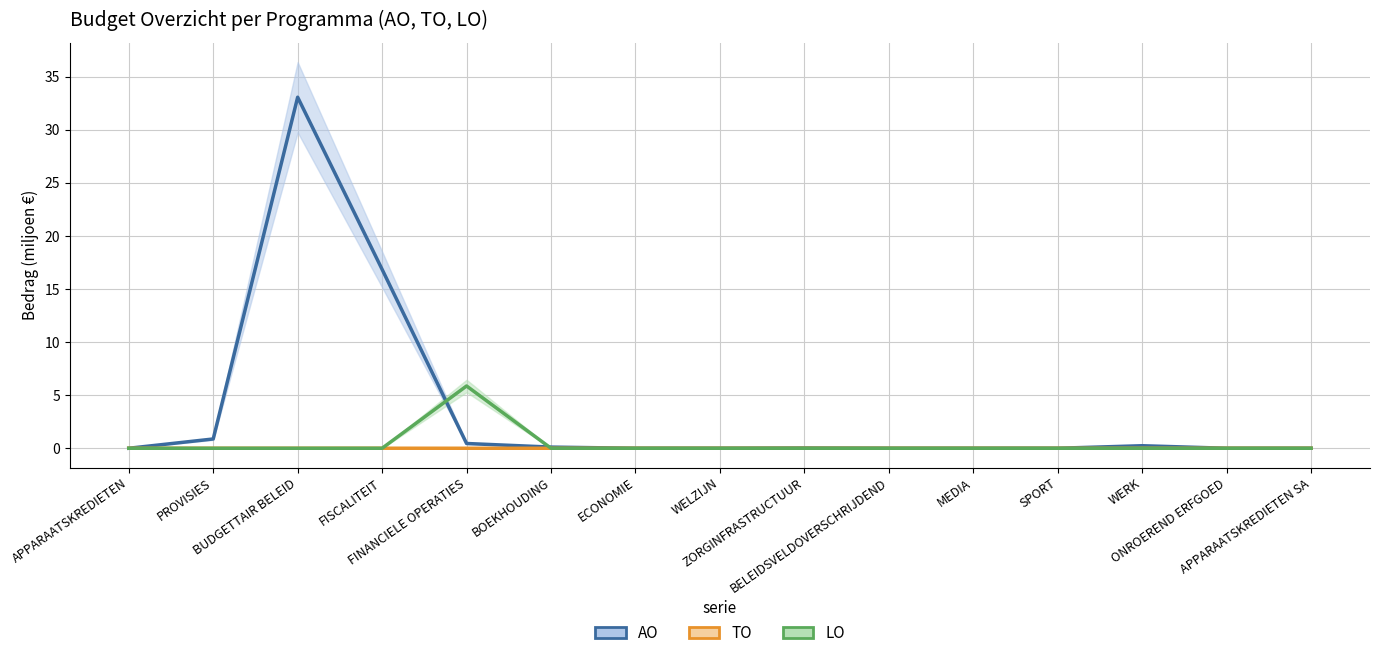

At how many categories does at least one series exceed 20?

1